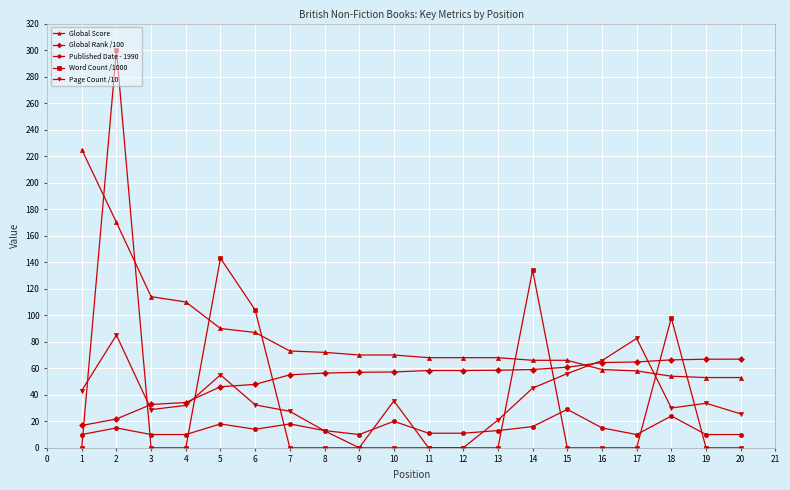

What is the spread (max minus min) of values at 4?

110.0